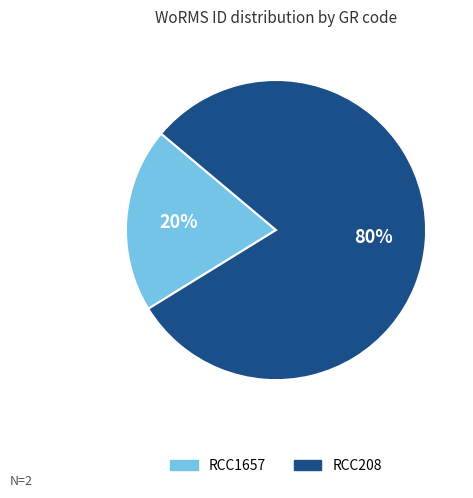

How many slices are in this pie chart?

2